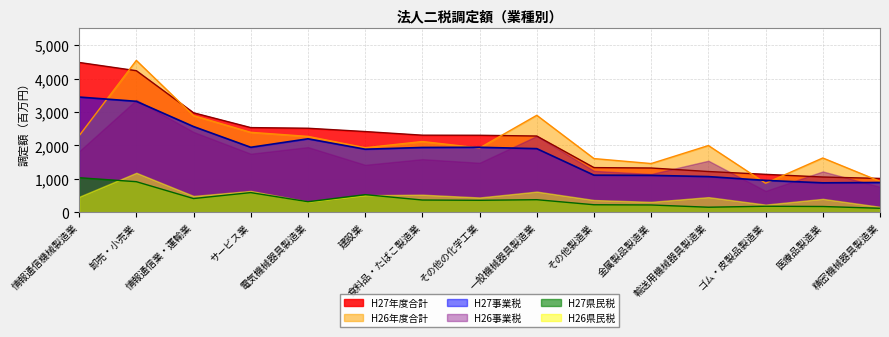

Between サービス業 and ゴム・皮製品製造業, which is larger?

サービス業